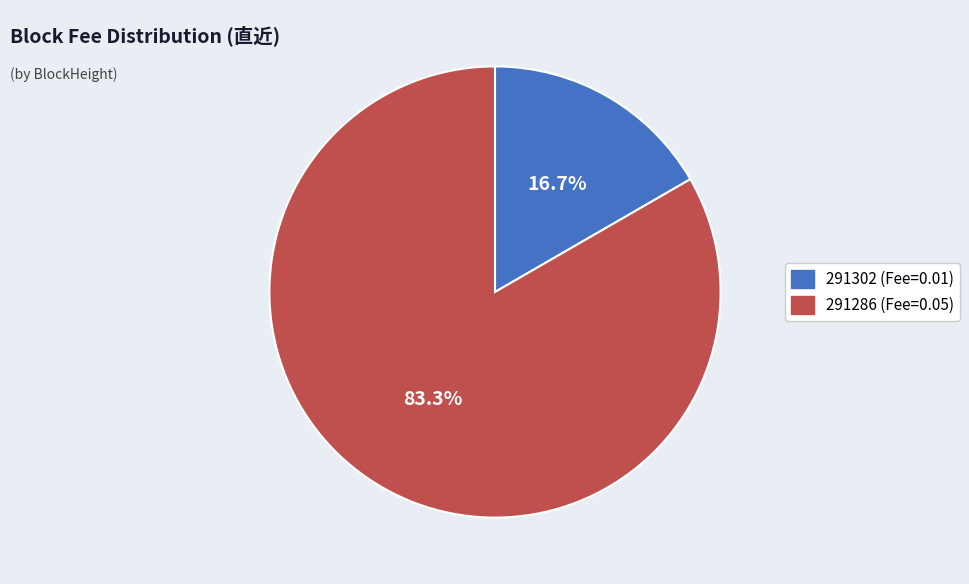

How many slices are in this pie chart?

2